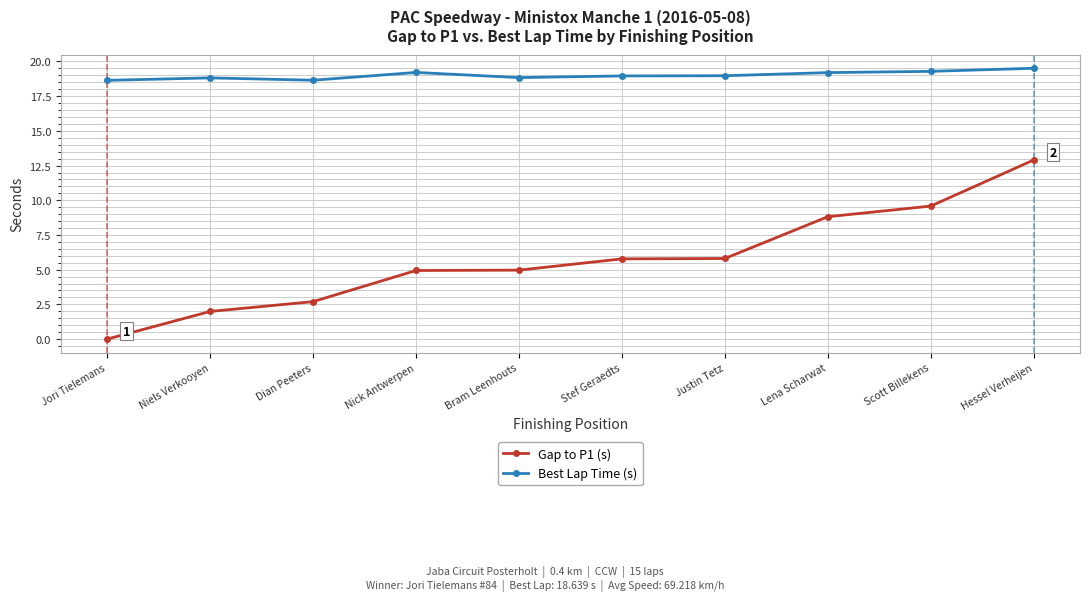

True or false: Best Lap Time (s) has a value of 34.2 at Lena Scharwat.

False